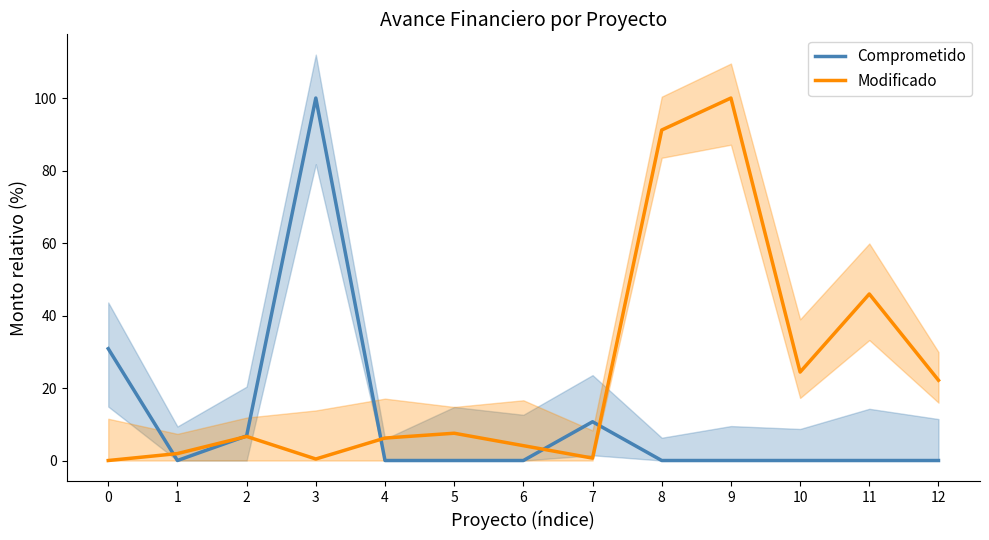

What is the difference between the maximum and minimum values in the Comprometido series?

100.0